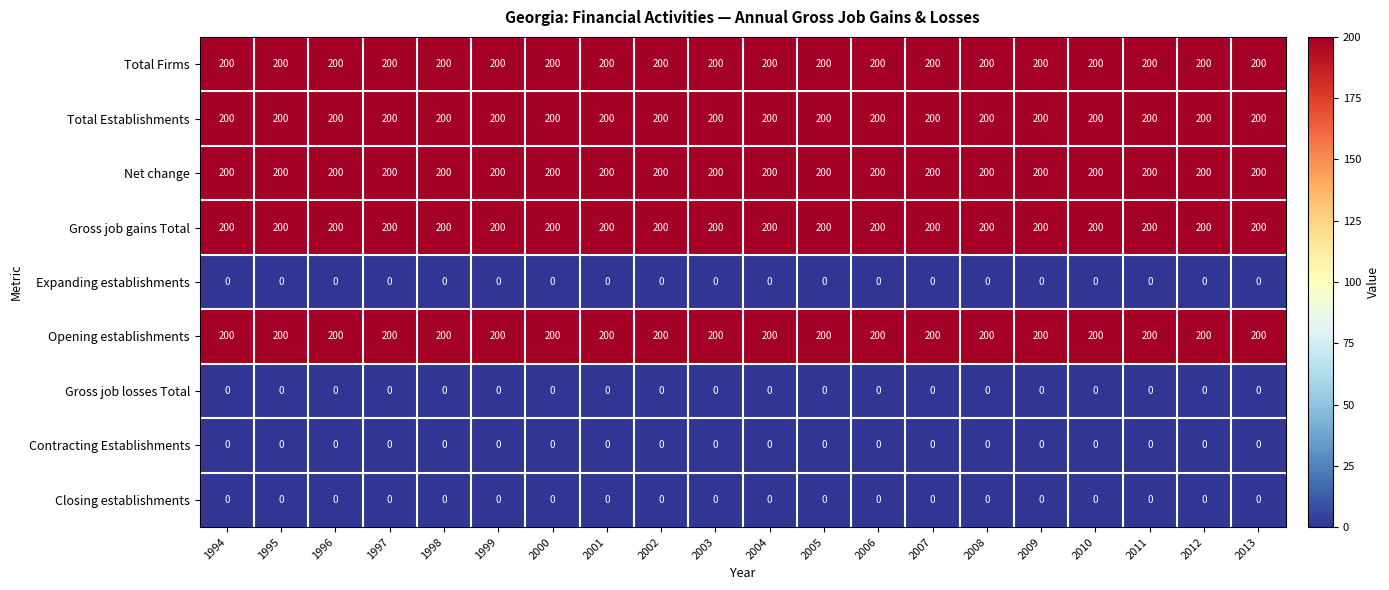

What value does the Opening establishments series have at 2008?

200